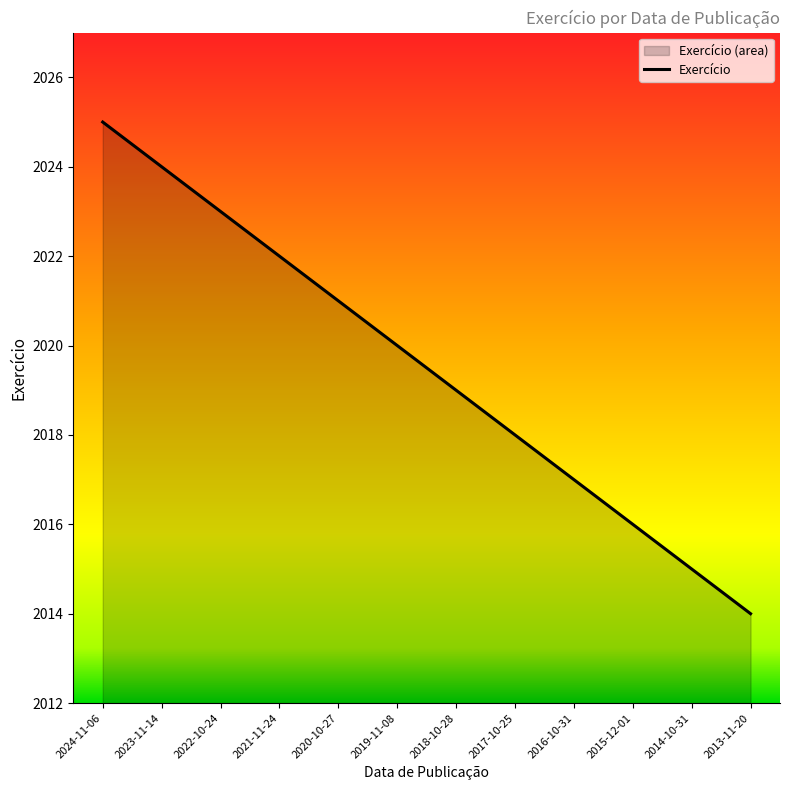

What is the label of the 6th point from the right?

2018-10-28